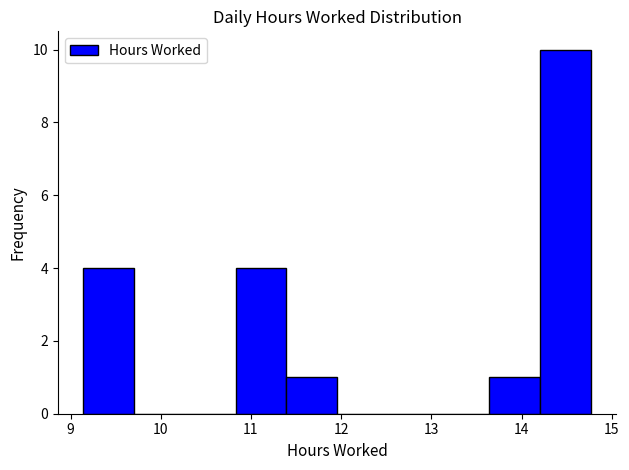

Over which range of the x-axis is the bar tallest?

14.2 to 14.8